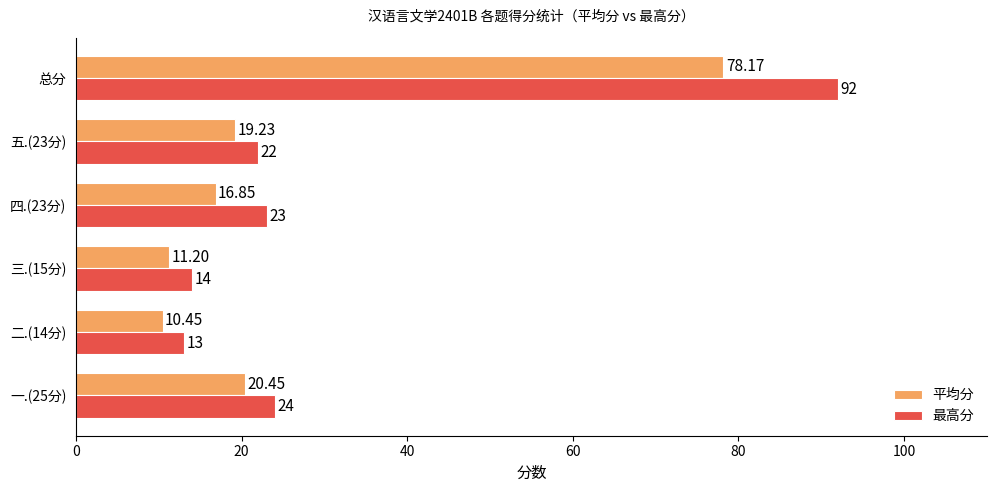

What is the difference between the 最高分 values at 三.(15分) and 一.(25分)?

10.0